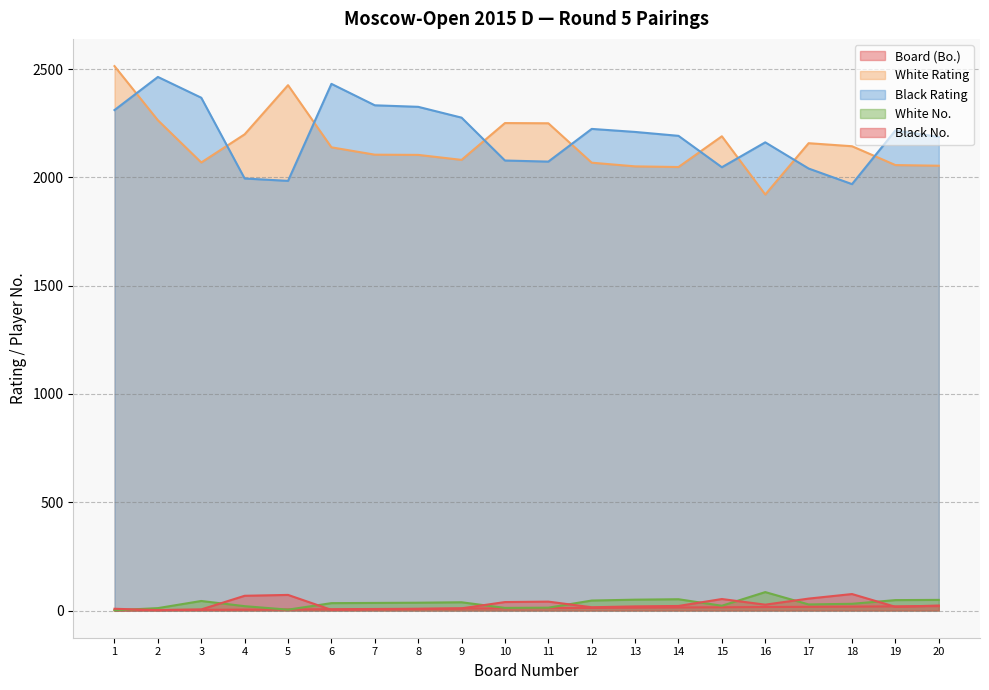

Where does the Black No. series first go above 21?

4